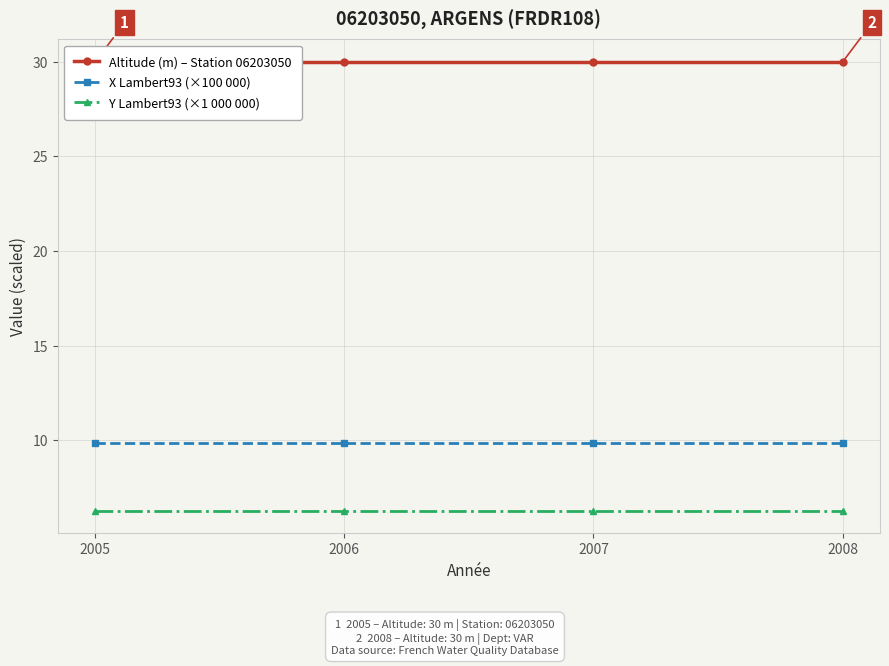

List the series in order of their overall mean, lowest first.

Y Lambert93 (×1 000 000), X Lambert93 (×100 000), Altitude (m) – Station 06203050